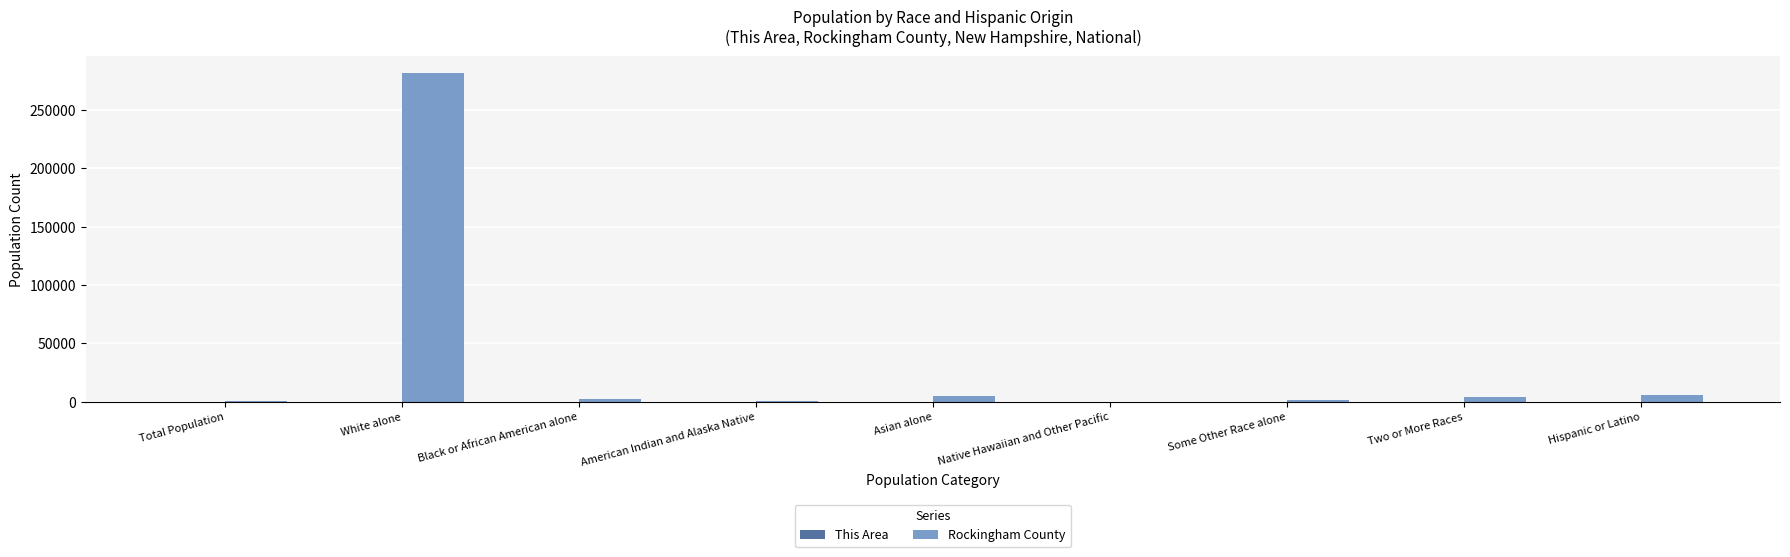

At which label is Rockingham County closest to 141033?

Hispanic or Latino